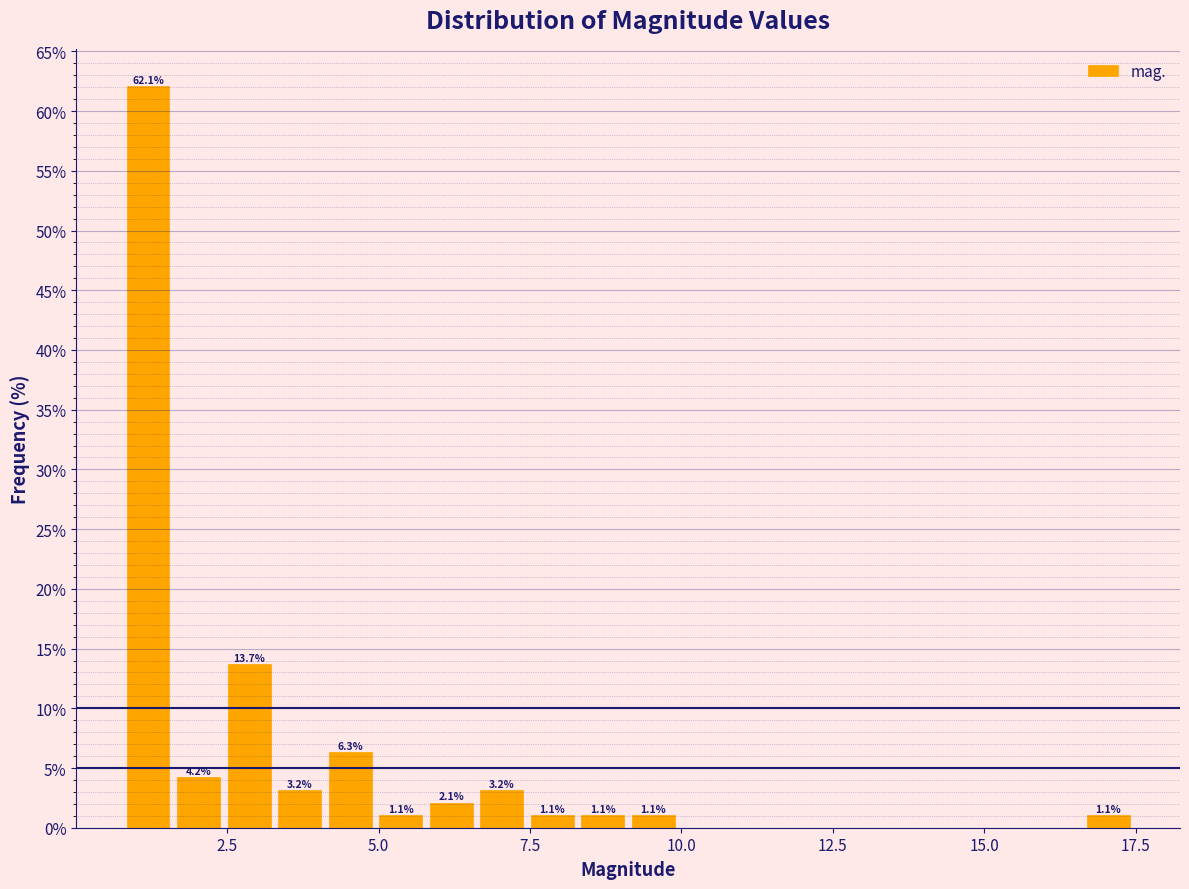

Around what value on the x-axis is the tallest bar? Give the approximate position of its centre, as read against the axis.

1.0